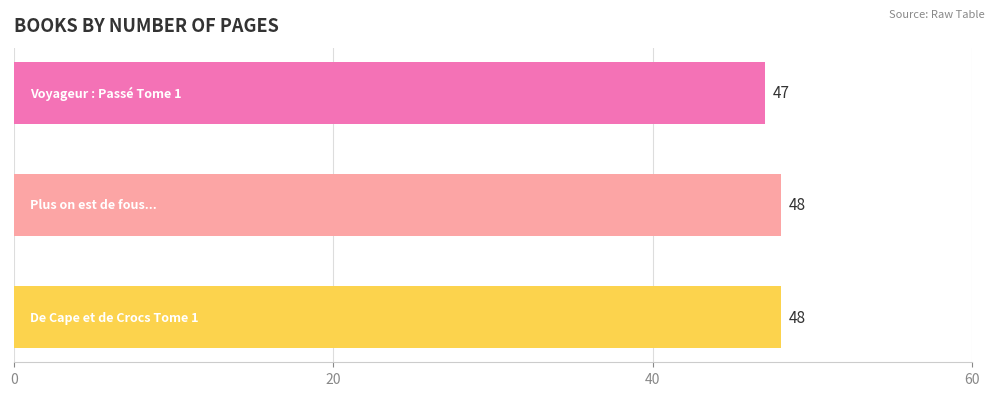

Reading top to bottom, list all the values displayed in this chart.

47	48	48